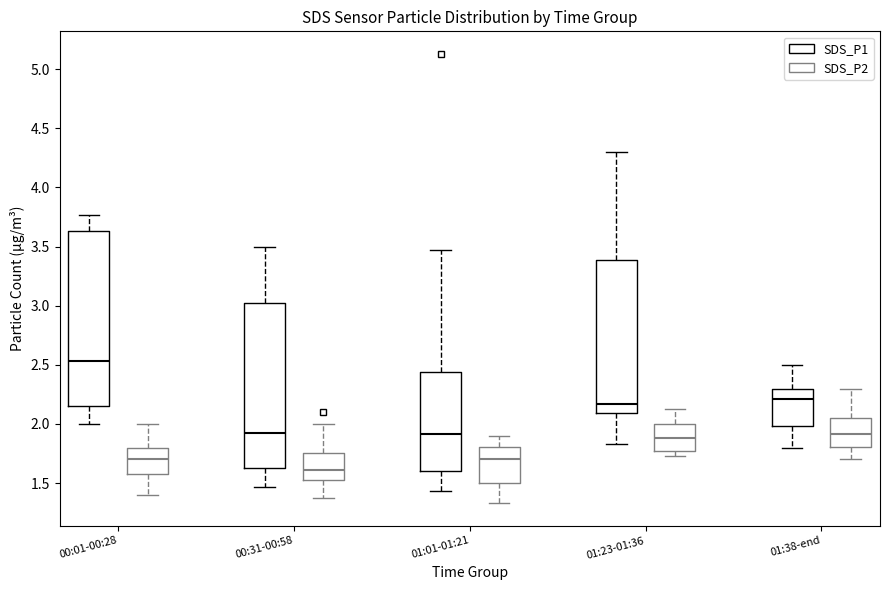

Reading left to right, transcribe this box plot: for each box, give where its median line is, the range the box spans, and where its two whiskers end, as read against the y-axis. The values are not printed on the chart, so give them approximately, as read against the axis.

00:01-00:28 (SDS_P1): median 2.55, box 2.15 to 3.65, whiskers 2.00 to 3.75
00:01-00:28 (SDS_P2): median 1.70, box 1.60 to 1.80, whiskers 1.40 to 2.00
00:31-00:58 (SDS_P1): median 1.90, box 1.65 to 3.00, whiskers 1.45 to 3.50
00:31-00:58 (SDS_P2): median 1.60, box 1.55 to 1.75, whiskers 1.35 to 2.00
01:01-01:21 (SDS_P1): median 1.90, box 1.60 to 2.45, whiskers 1.45 to 3.45
01:01-01:21 (SDS_P2): median 1.70, box 1.50 to 1.80, whiskers 1.35 to 1.90
01:23-01:36 (SDS_P1): median 2.15, box 2.10 to 3.40, whiskers 1.85 to 4.30
01:23-01:36 (SDS_P2): median 1.90, box 1.75 to 2.00, whiskers 1.75 (just below the box's lower edge) to 2.15
01:38-end (SDS_P1): median 2.20, box 2.00 to 2.30, whiskers 1.80 to 2.50
01:38-end (SDS_P2): median 1.90, box 1.80 to 2.05, whiskers 1.70 to 2.30